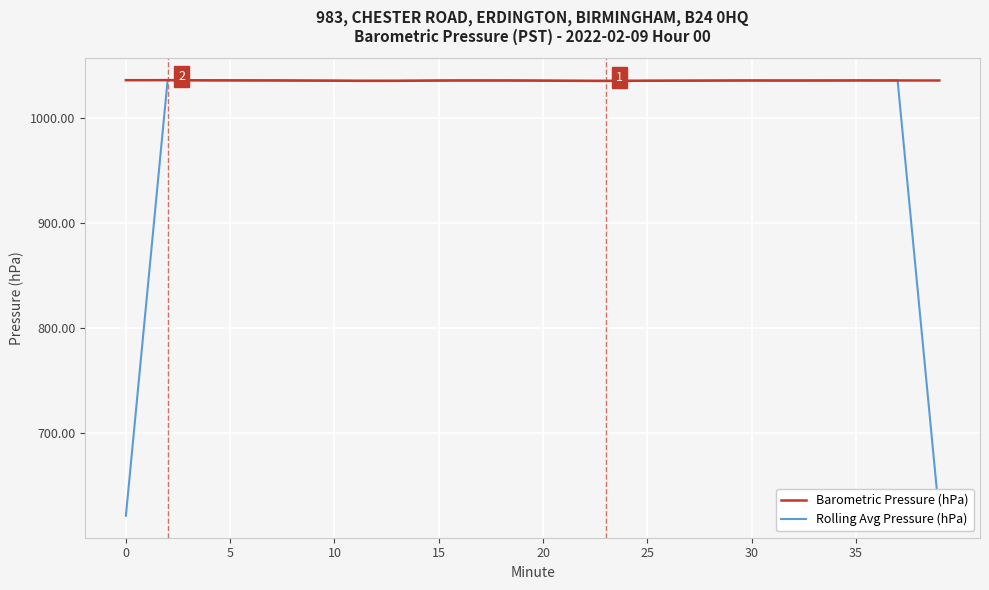

True or false: Barometric Pressure (hPa) and Rolling Avg Pressure (hPa) intersect in this chart.

True